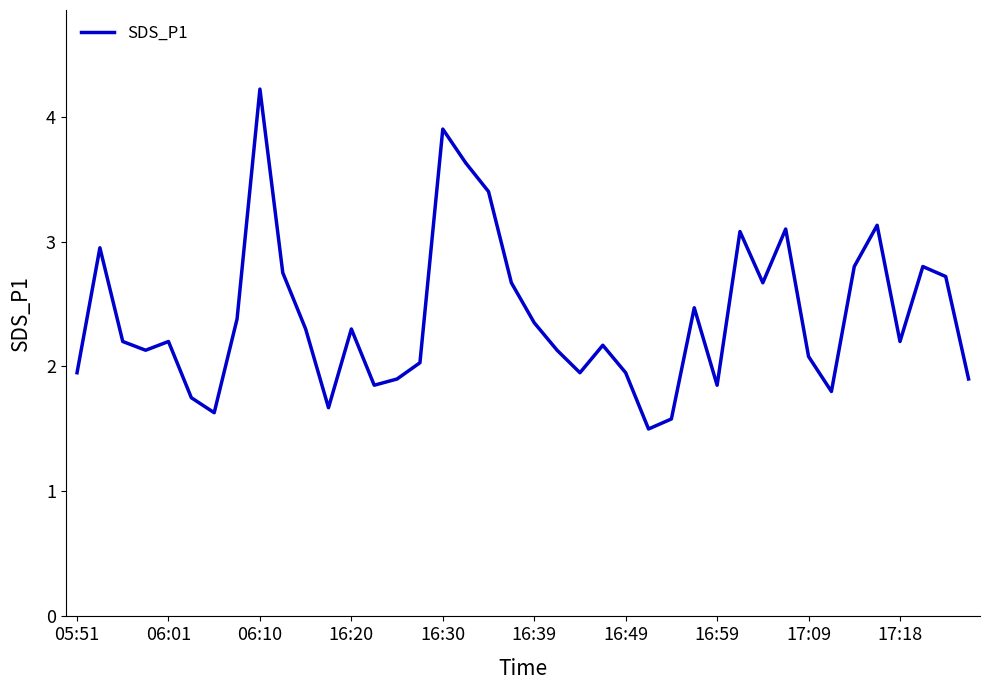

What is the greatest value displayed?

4.2